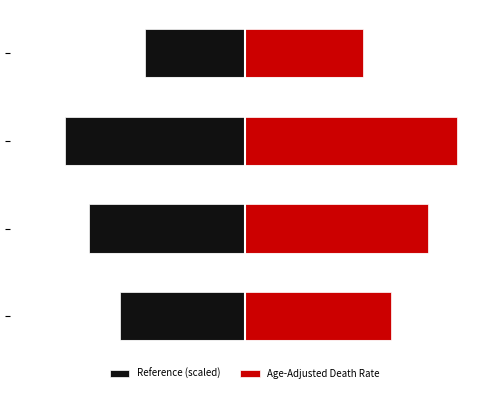

Reading left to right, extract all data points from this chart.

Reference (scaled): 0=-63.6	1=-79.6	2=-92.0	3=-51.2
Age-Adjusted Death Rate: 0=74.8	1=93.6	2=108.2	3=60.2